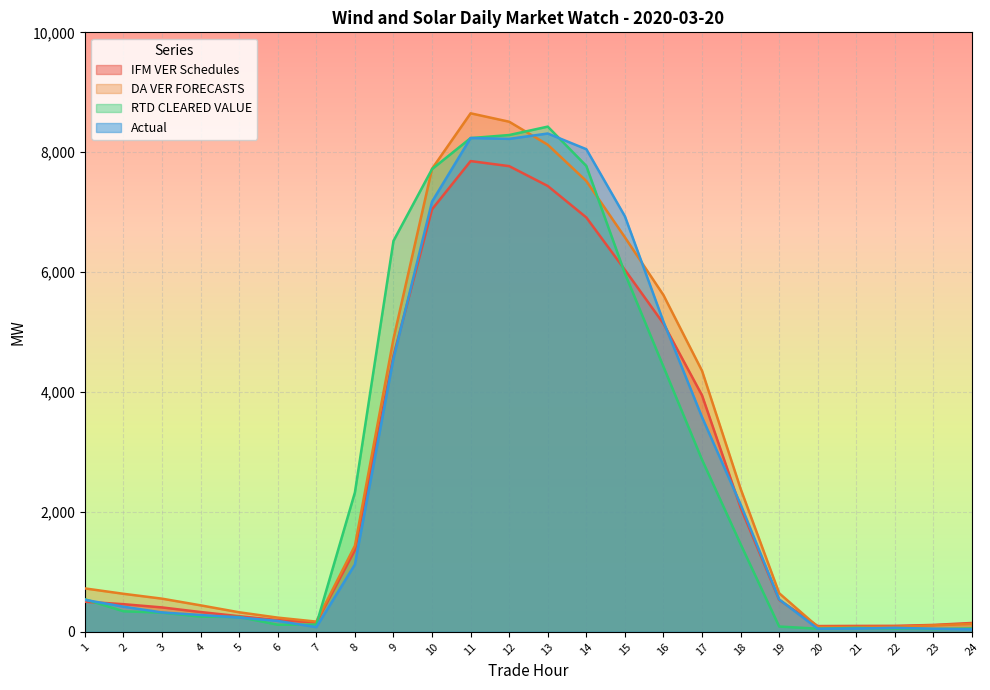

How many series are shown in this chart?

4